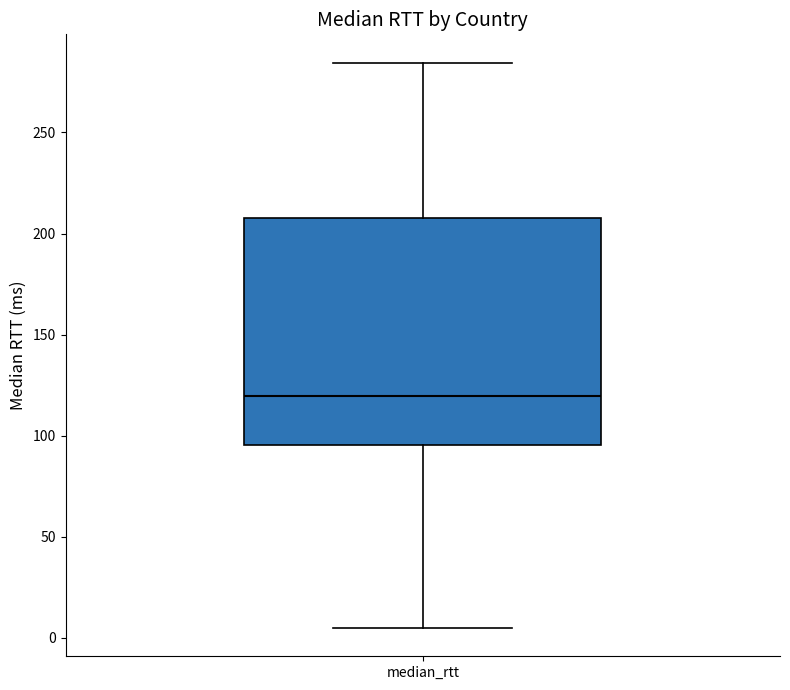

Transcribe this box plot: give where the median line is, the range the box spans, and where the two whiskers end, as read against the y-axis. The values are not printed on the chart, so give them approximately, as read against the axis.

median 120, box 95 to 205, whiskers 5 to 285